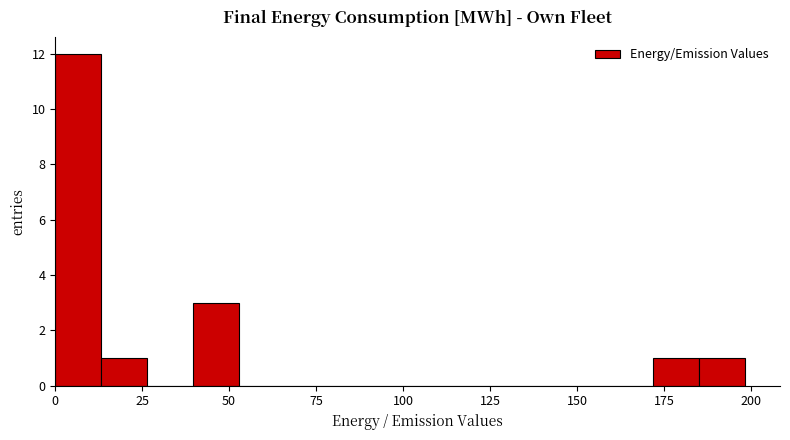

Read against the x-axis, roughly where is the centre of the tallest bar?

5